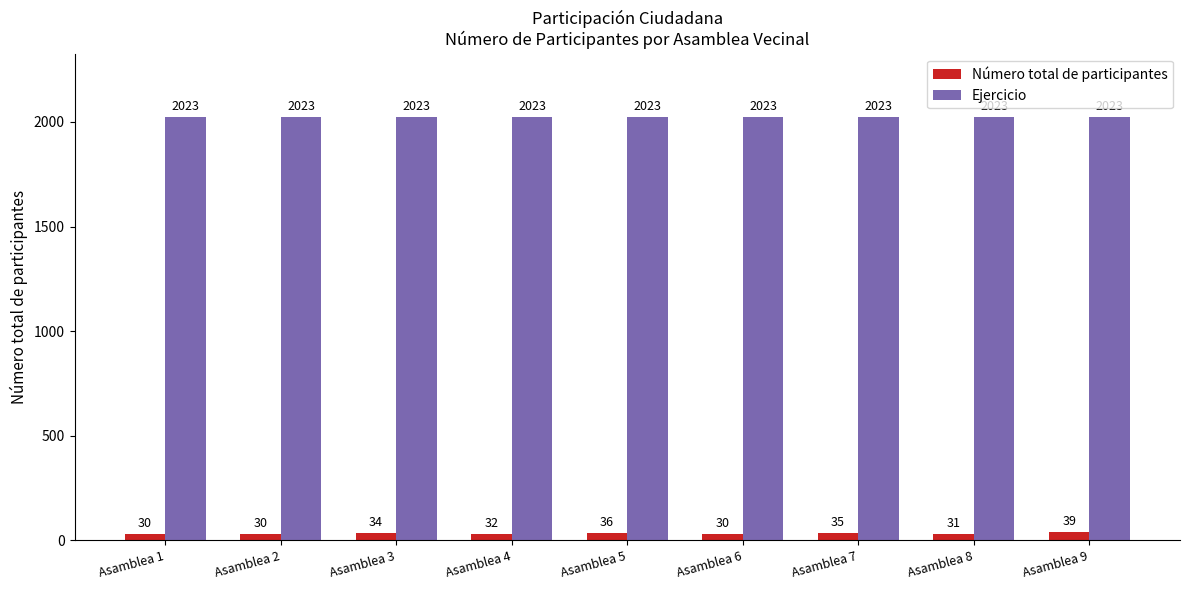

At which label does Número total de participantes reach its peak?

Asamblea 9